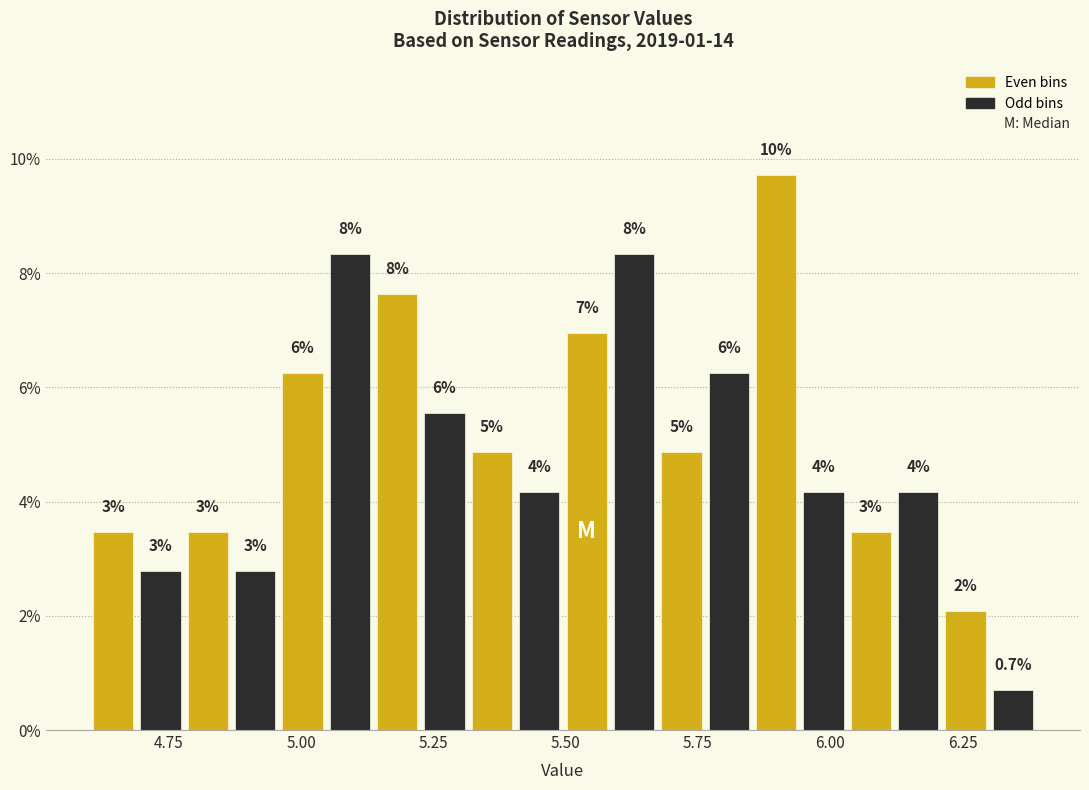

Around what value on the x-axis is the tallest bar? Give the approximate position of its centre, as read against the axis.

5.90